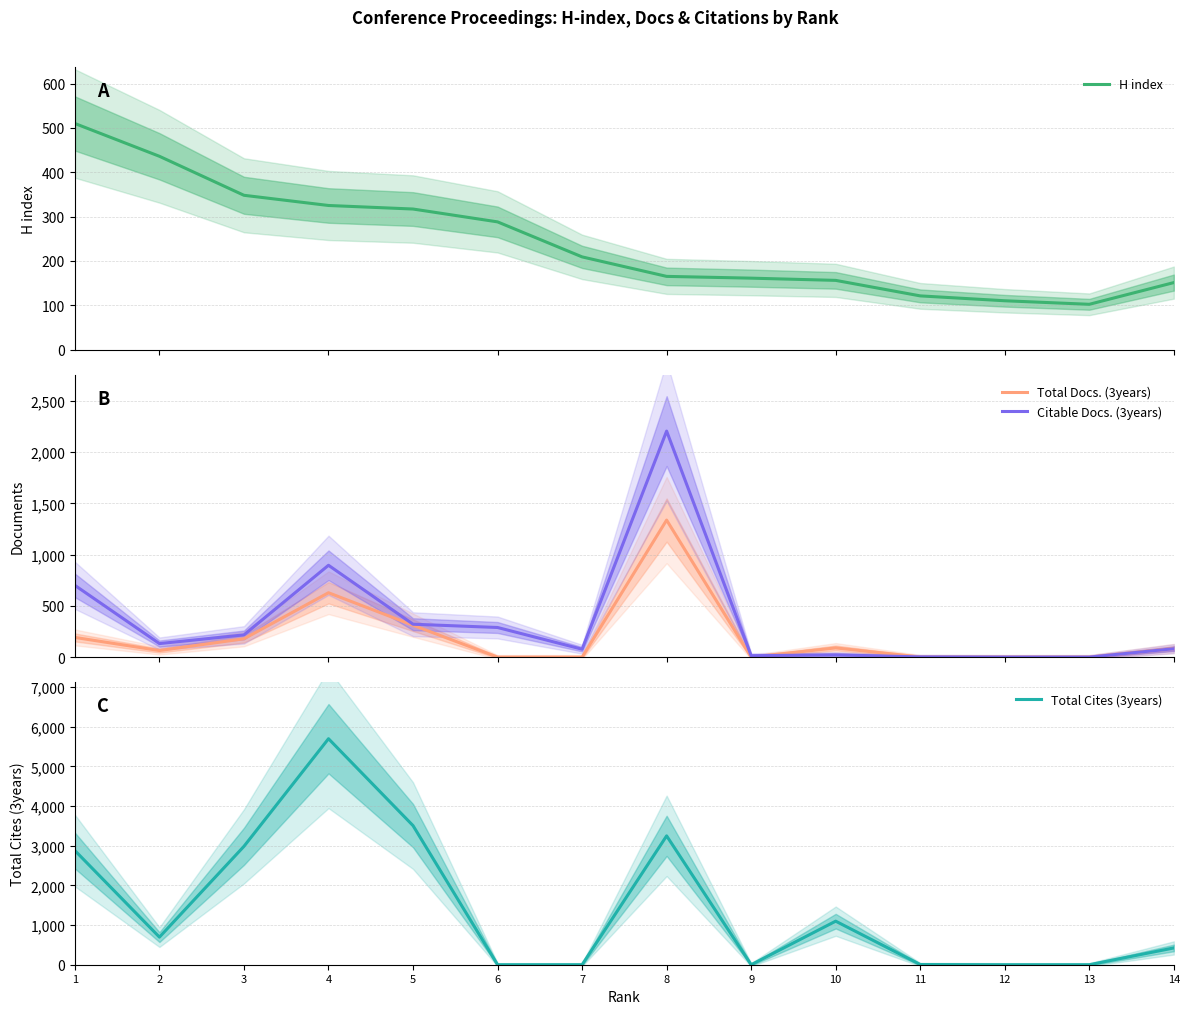

Where is the first local maximum for Citable Docs. (3years)?

4